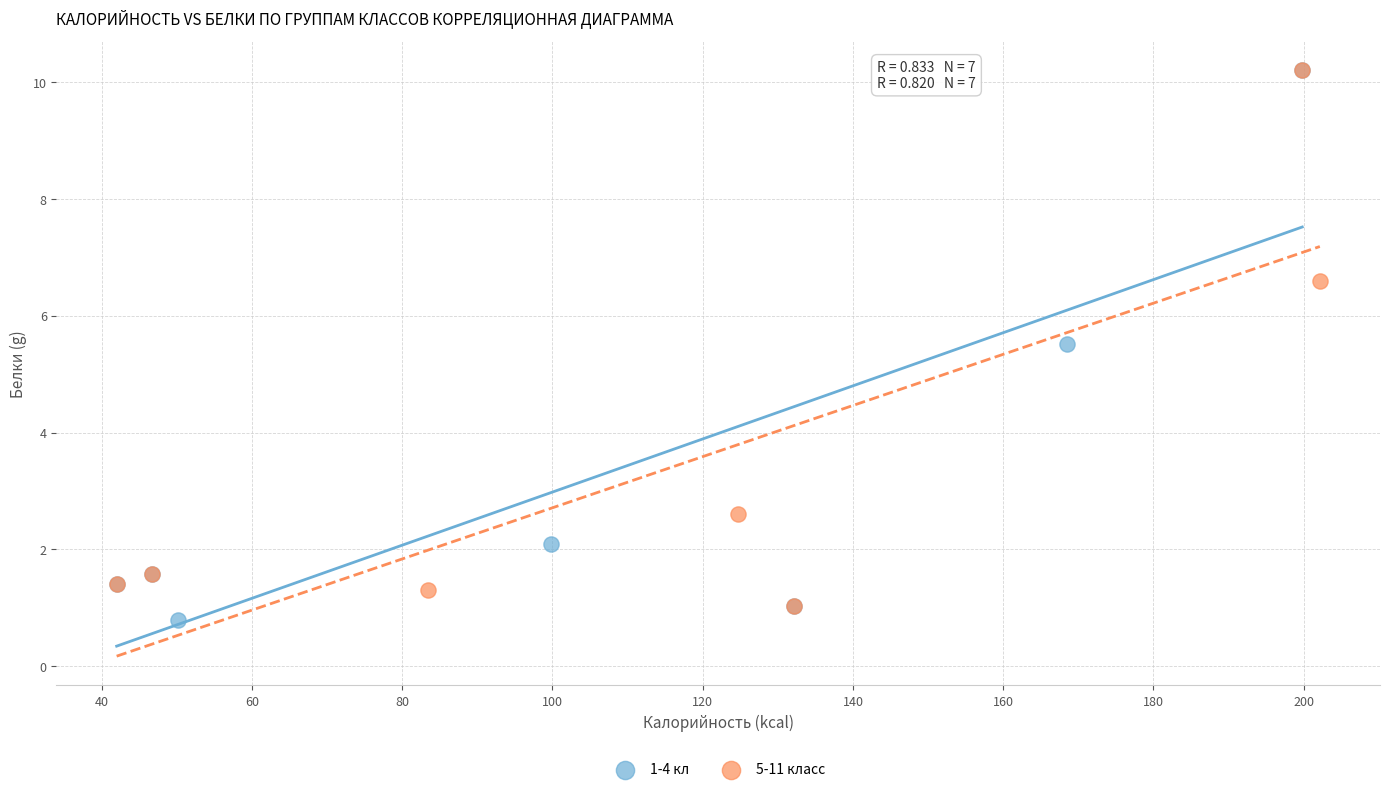

Which series has the widest spread of Y values?

1-4 кл